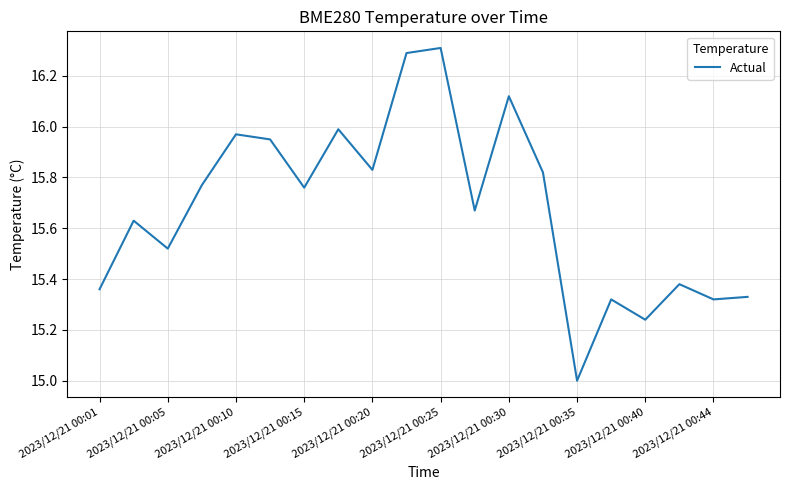

What is the sum of all values?

313.6